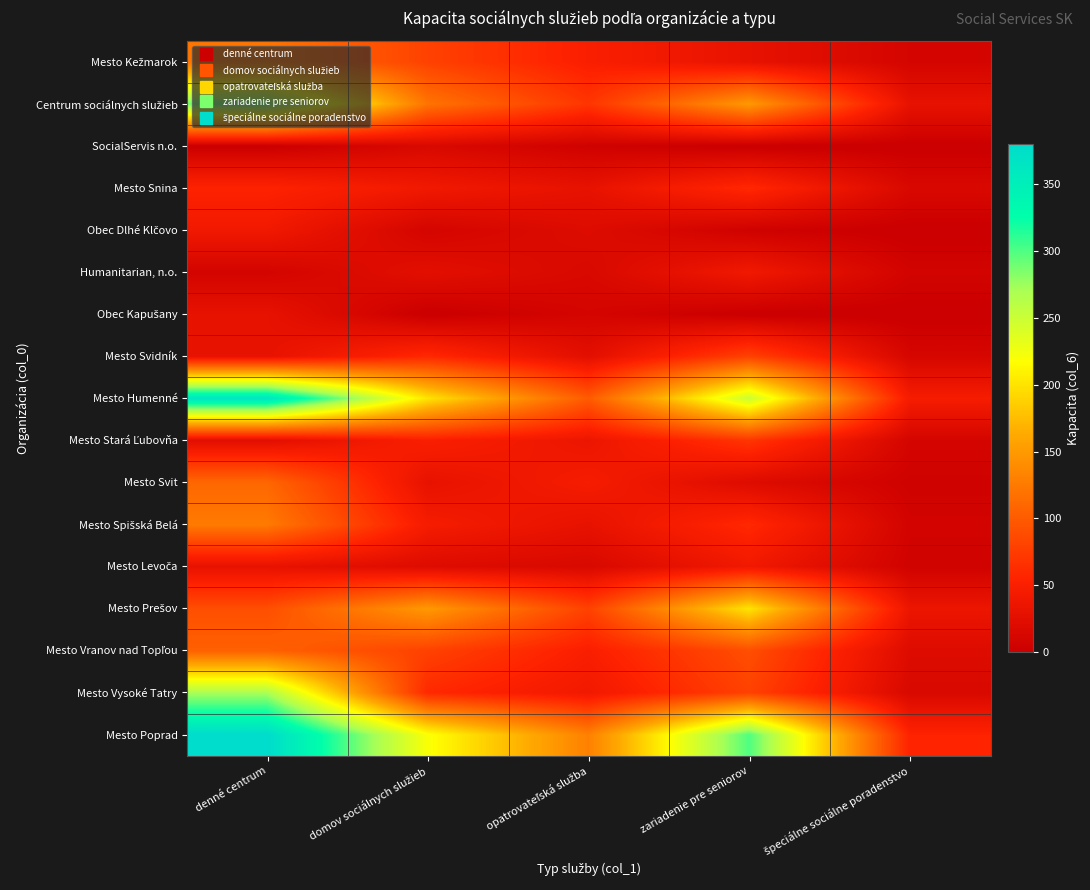

What is the spread (max minus min) of values at zariadenie pre seniorov?

300